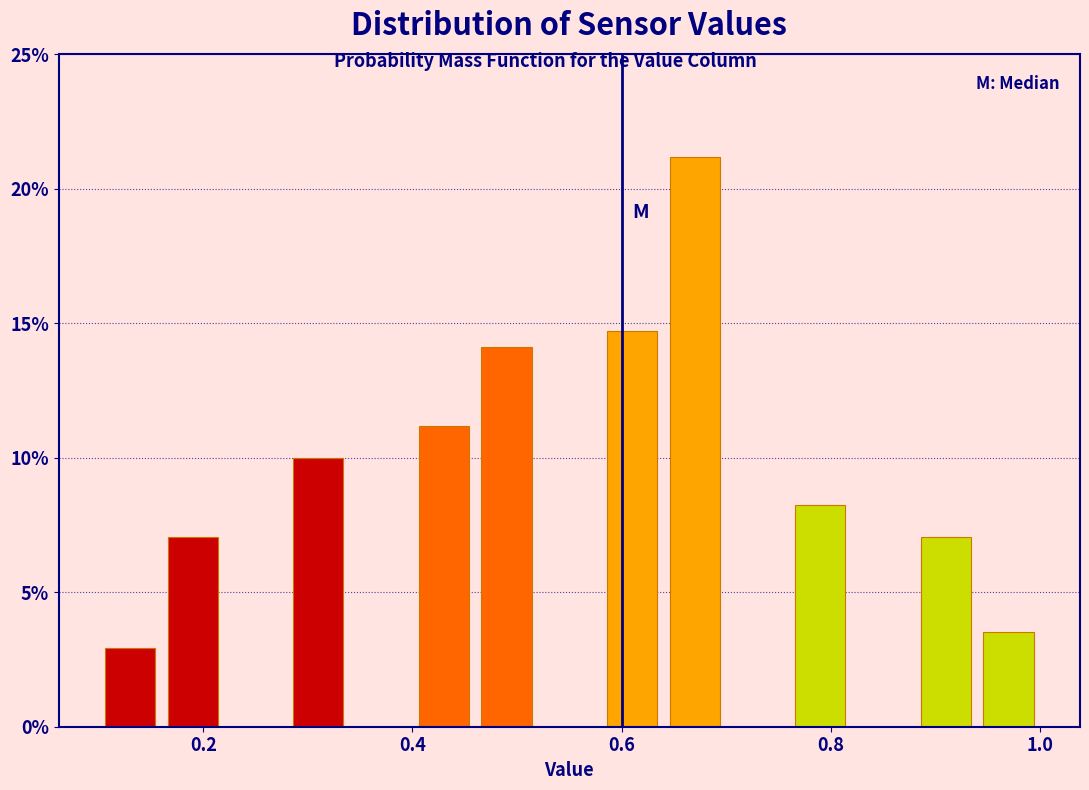

Read against the x-axis, roughly where is the centre of the tallest bar?

0.68